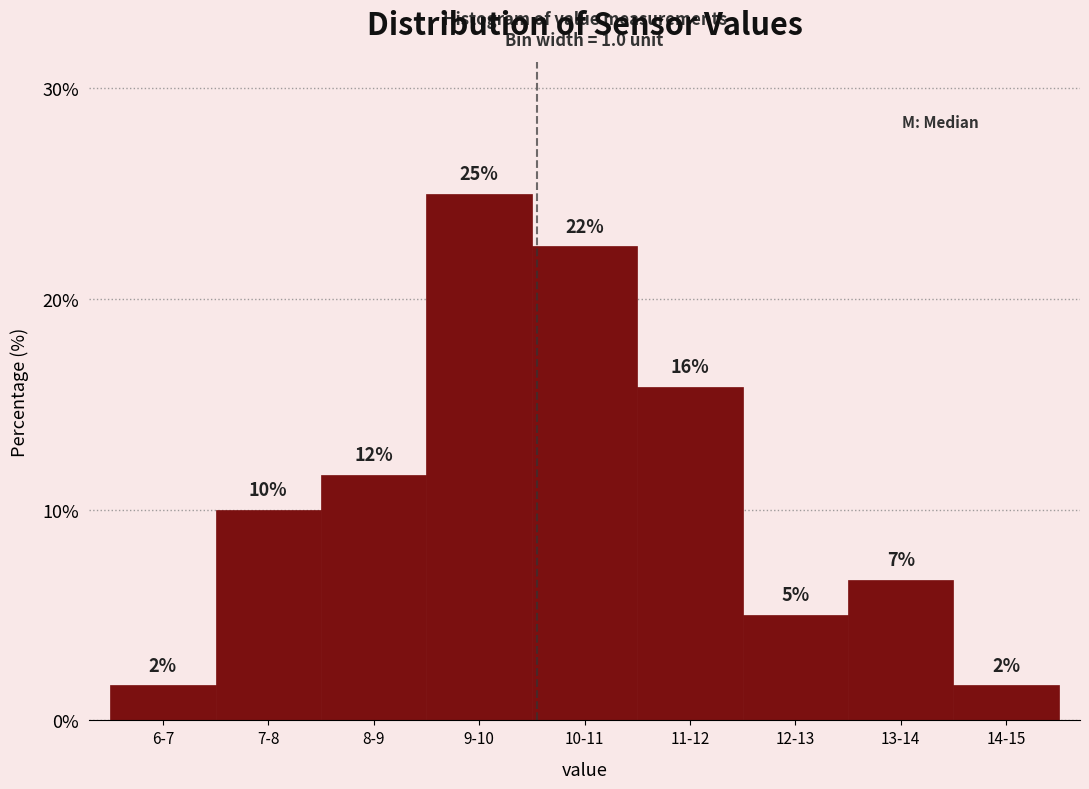

How many bars are there in total?

9